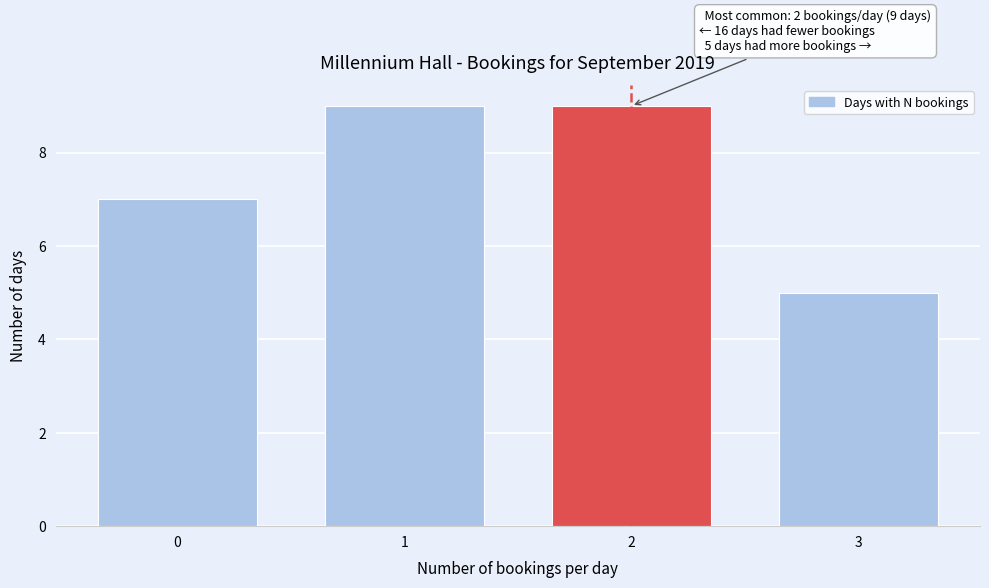

Reading left to right, extract all data points from this chart.

7	9	9	5